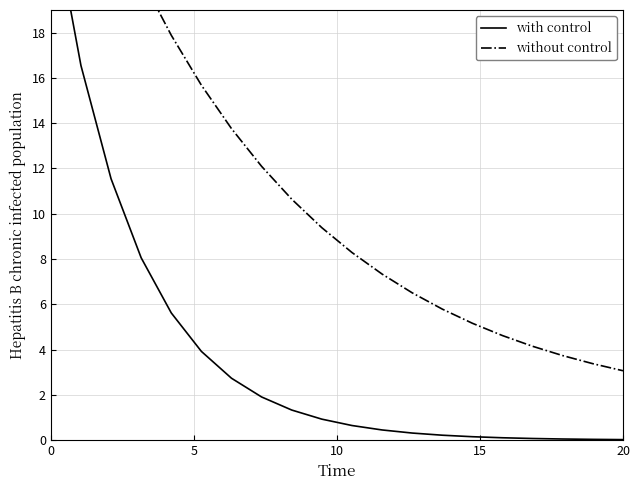

Which series has the largest total across all categories?

without control